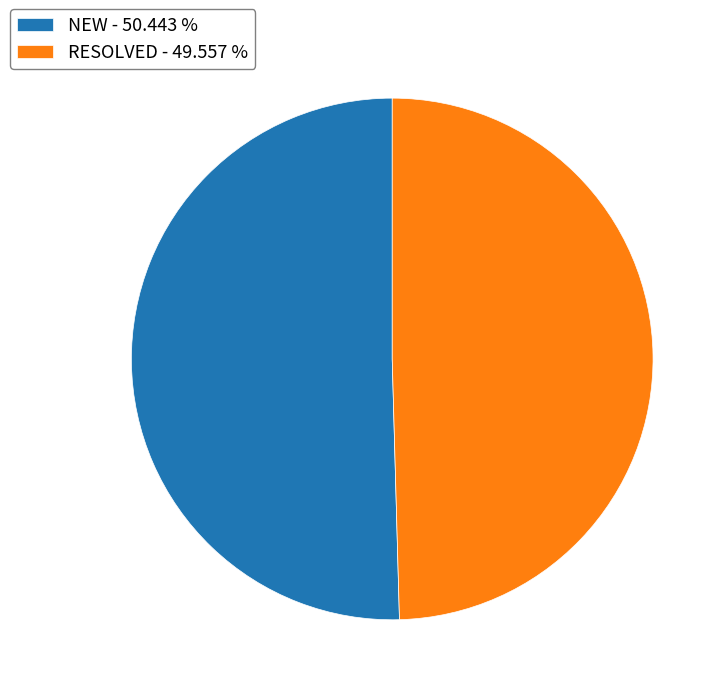

The RESOLVED slice represents 50% of the pie. True or false?

True